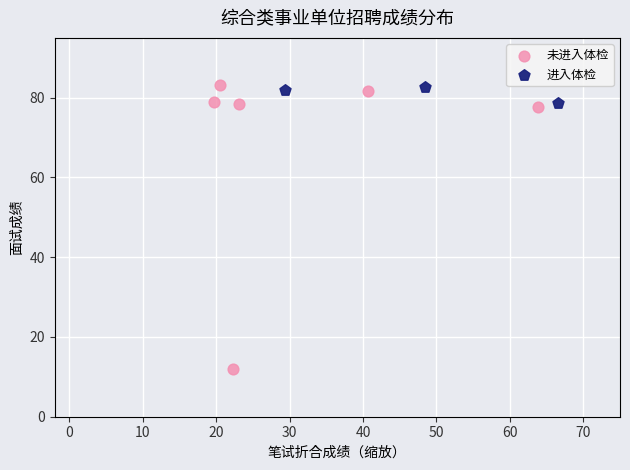

Which series reaches the minimum Y coordinate?

未进入体检